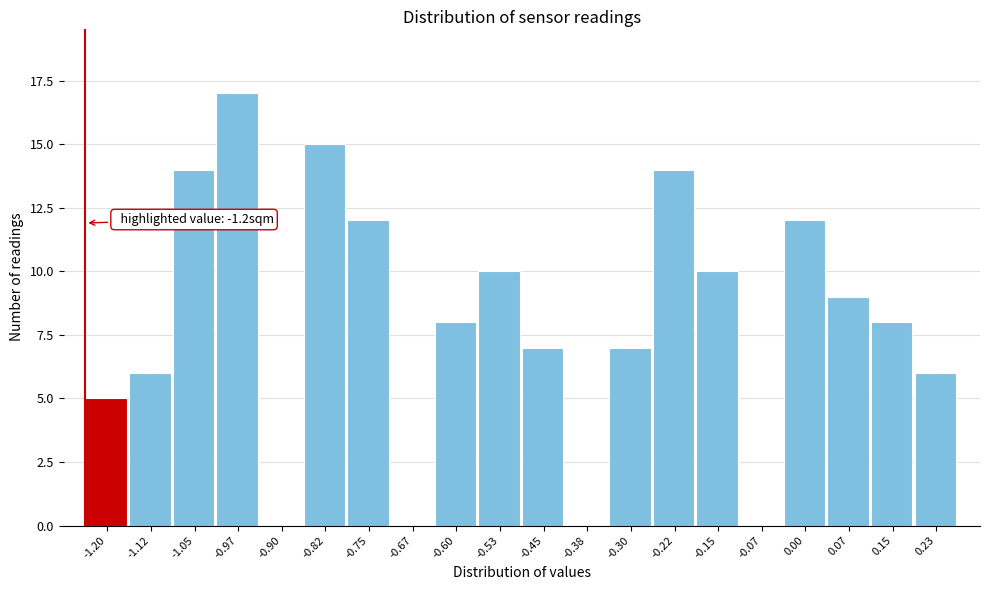

Reading left to right, list all the values displayed in this chart.

-1.20=5	-1.12=6	-1.05=14	-0.97=17	-0.90=0	-0.82=15	-0.75=12	-0.67=0	-0.60=8	-0.53=10	-0.45=7	-0.38=0	-0.30=7	-0.22=14	-0.15=10	-0.07=0	0.00=12	0.07=9	0.15=8	0.23=6